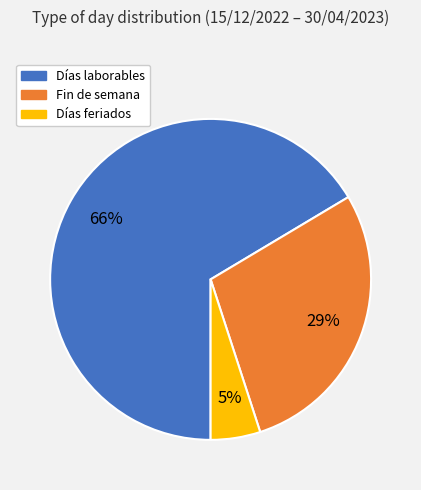

To the nearest percent, what percentage of the pie is Días feriados?

5%